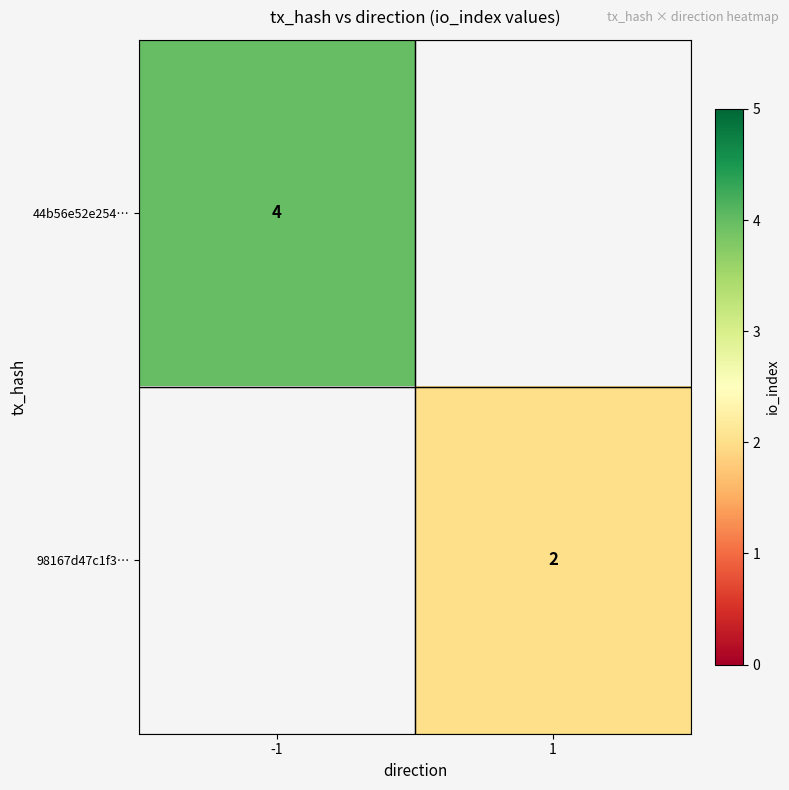

What is the minimum value shown in the chart?

2.0